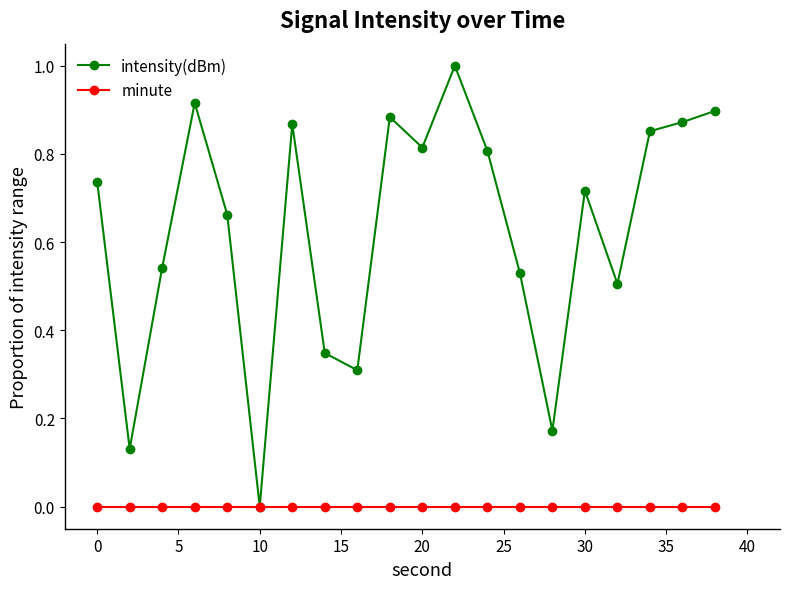

Which series has the largest total across all categories?

intensity(dBm)